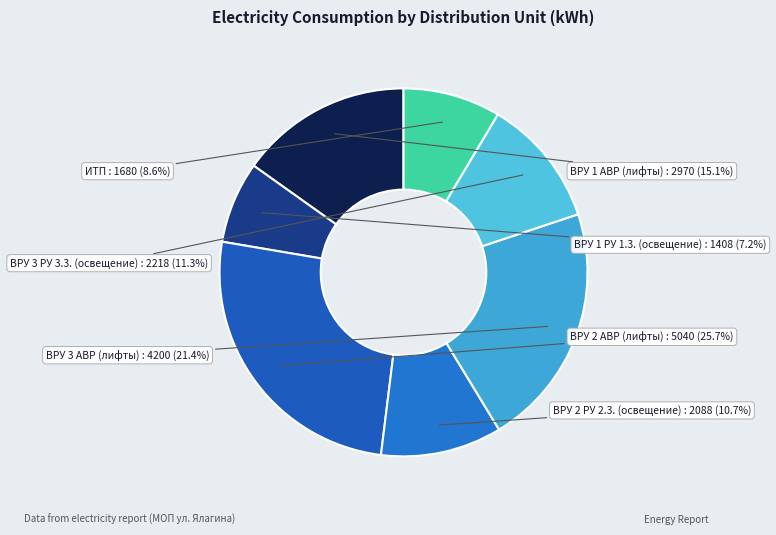

What is the smallest slice in the pie chart?

ВРУ 1 РУ 1.3. (освещение)